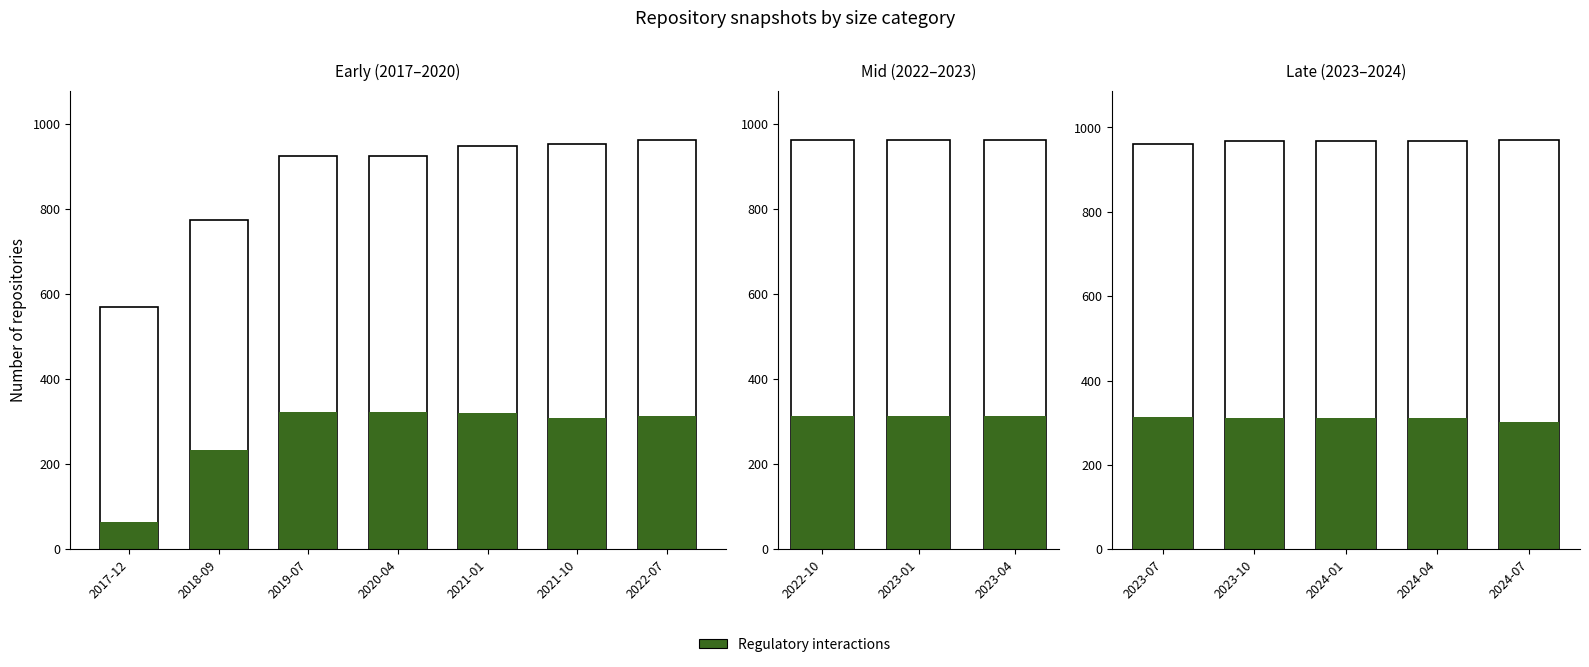

At which label does the data first exceed 312?

2023-07